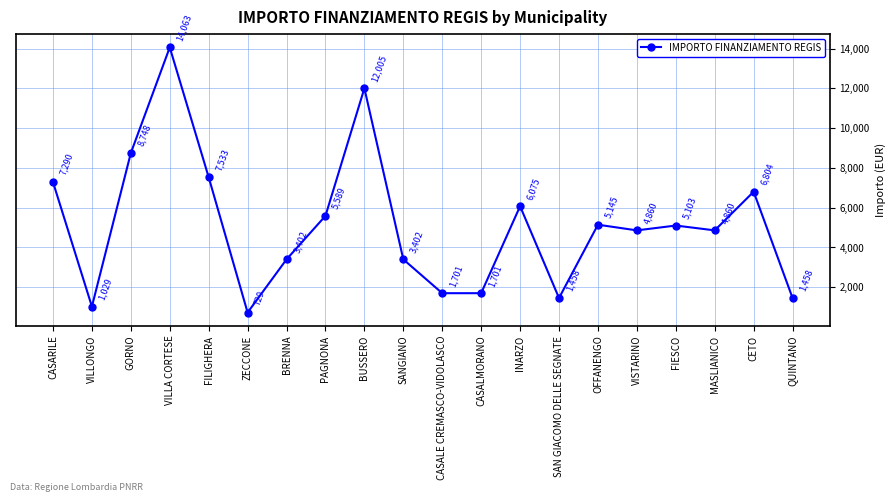

What is the change in value from CASARILE to CETO?

-486